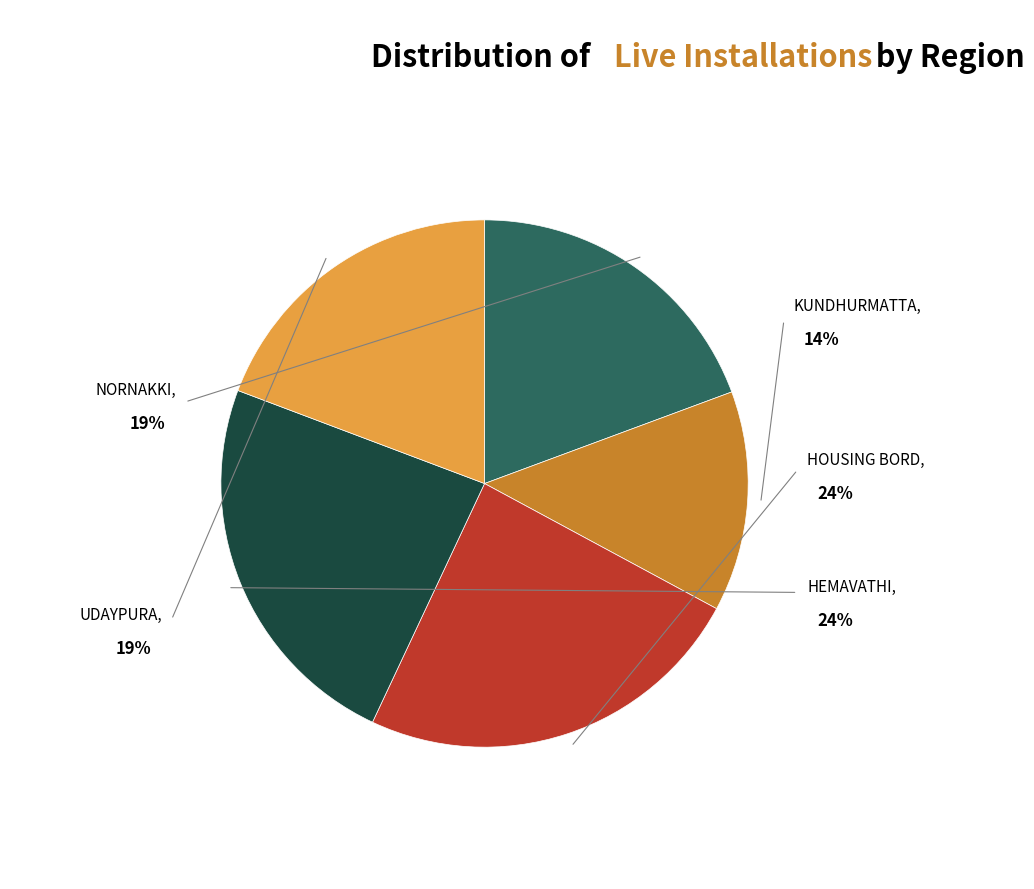

What percentage is the 142116~HOUSING BORD slice, to the nearest percent?

24%